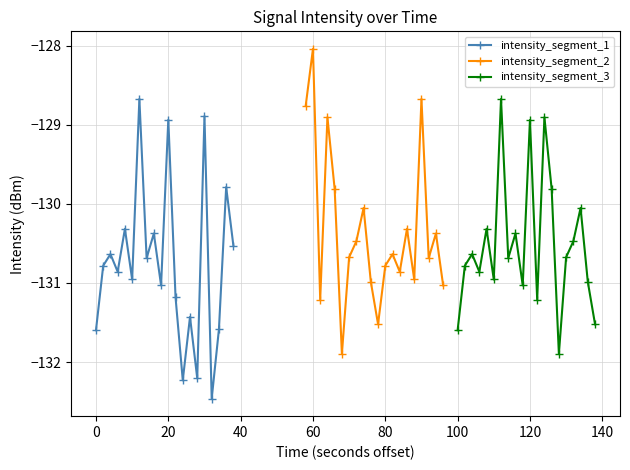

How many interior local valleys does the intensity_segment_1 series have?

7